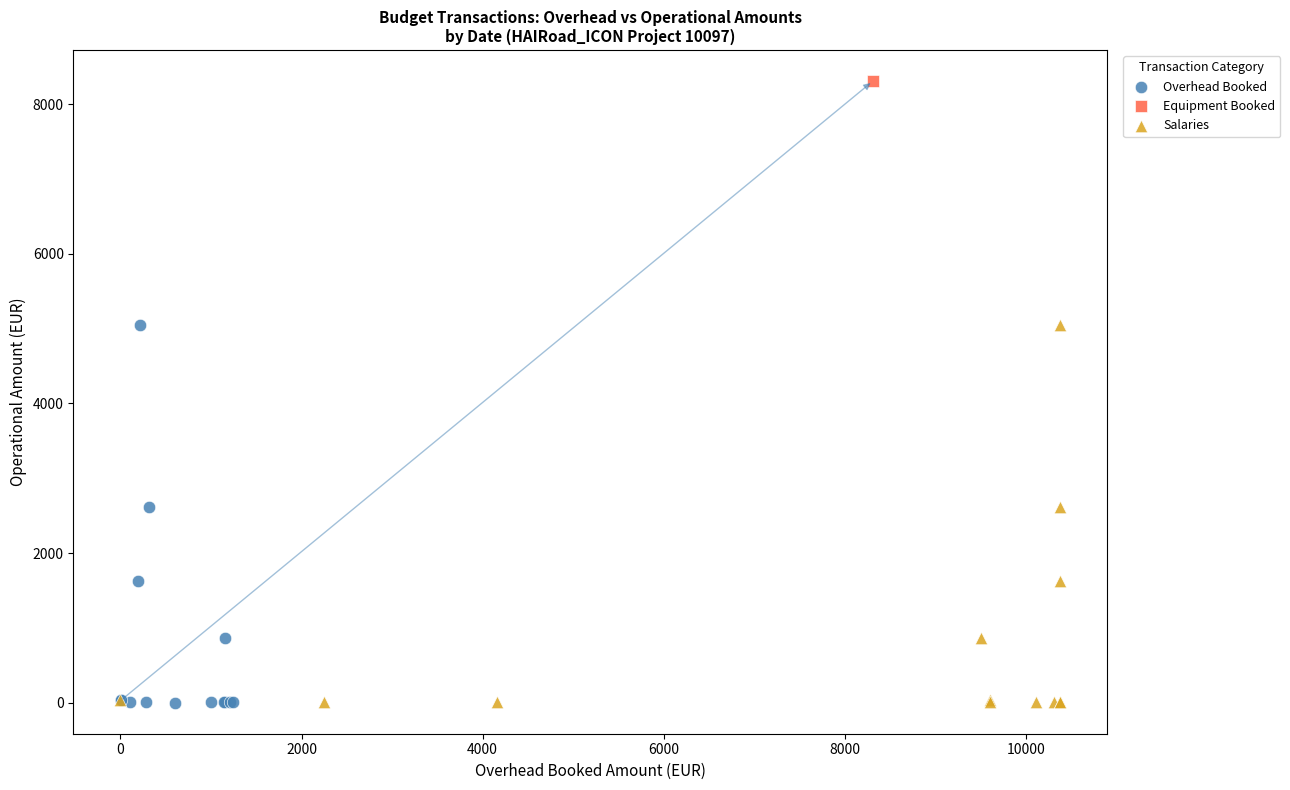

What are all the series names shown in the legend?

Overhead Booked, Equipment Booked, Salaries